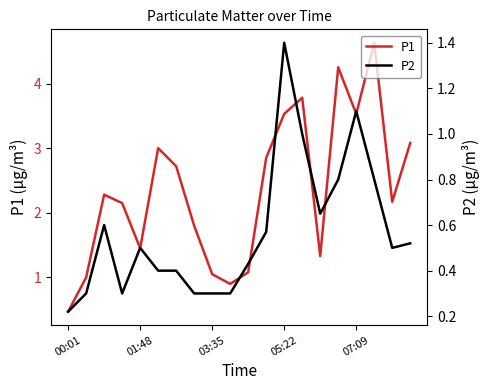

The P1 series shows 0.8 at 00:01. True or false?

False